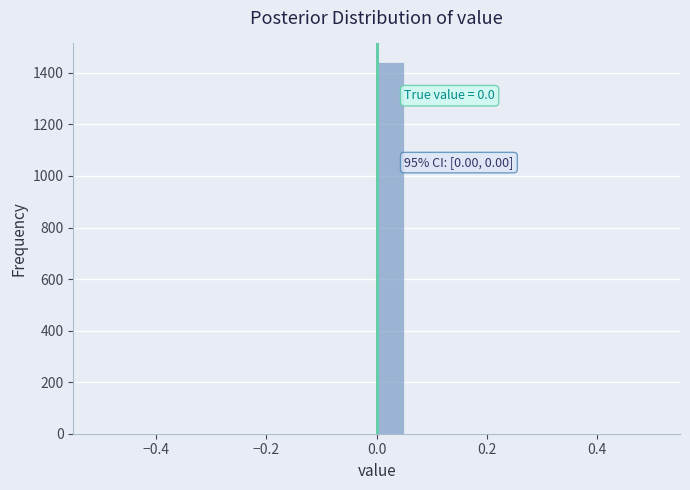

Around what value on the x-axis is the tallest bar? Give the approximate position of its centre, as read against the axis.

0.02